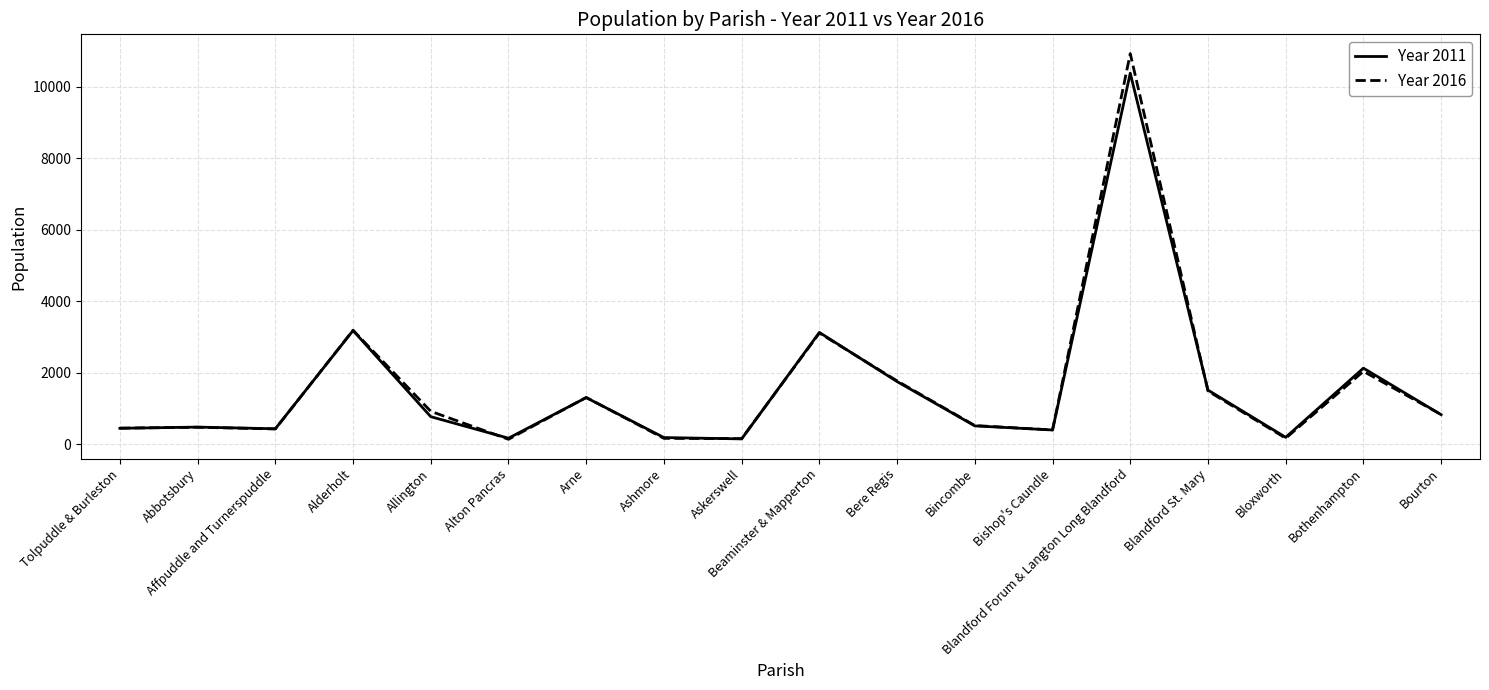

Is it true that Year 2016 equals 3114 at Beaminster & Mapperton?

True